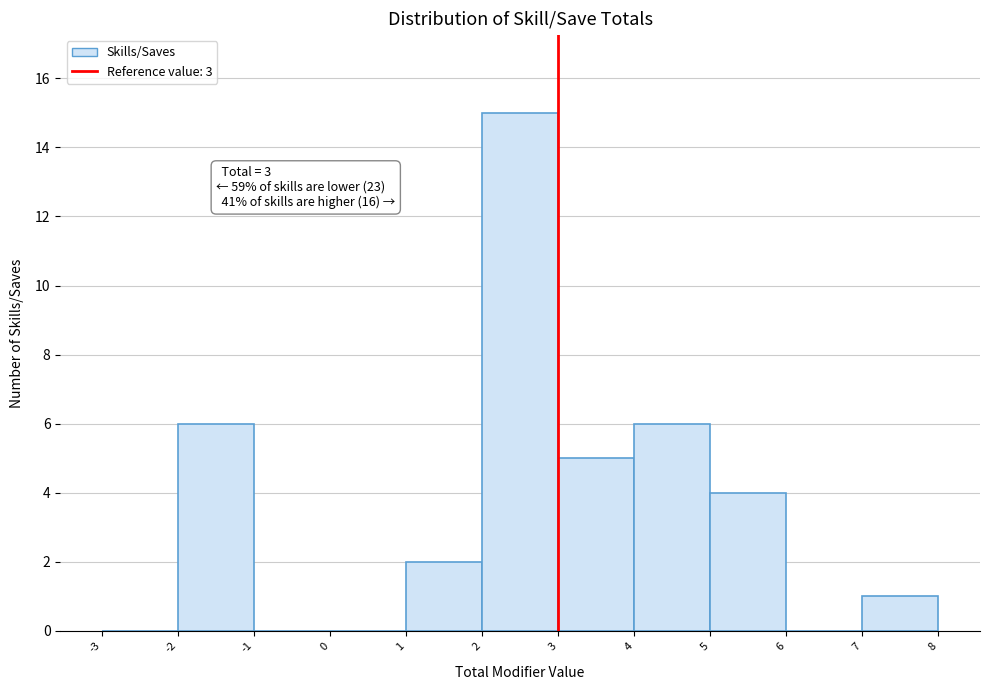

Over which range of the x-axis is the bar tallest?

2 to 3